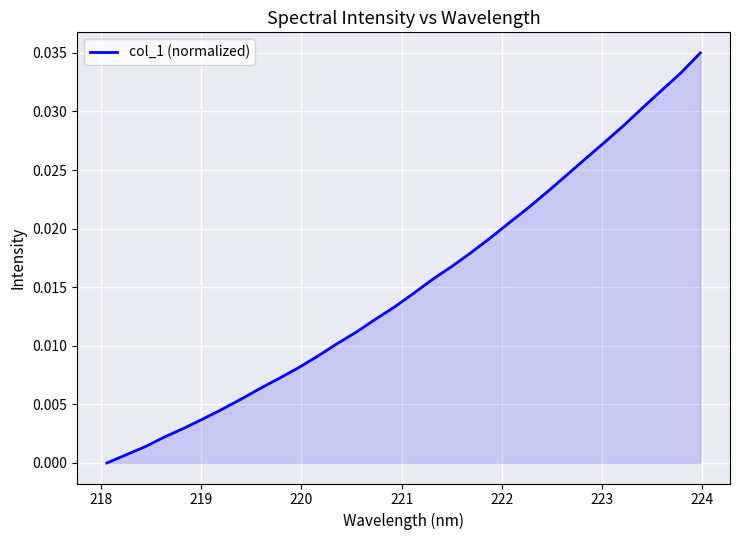

Is this an area chart (filled region under the line)?

Yes